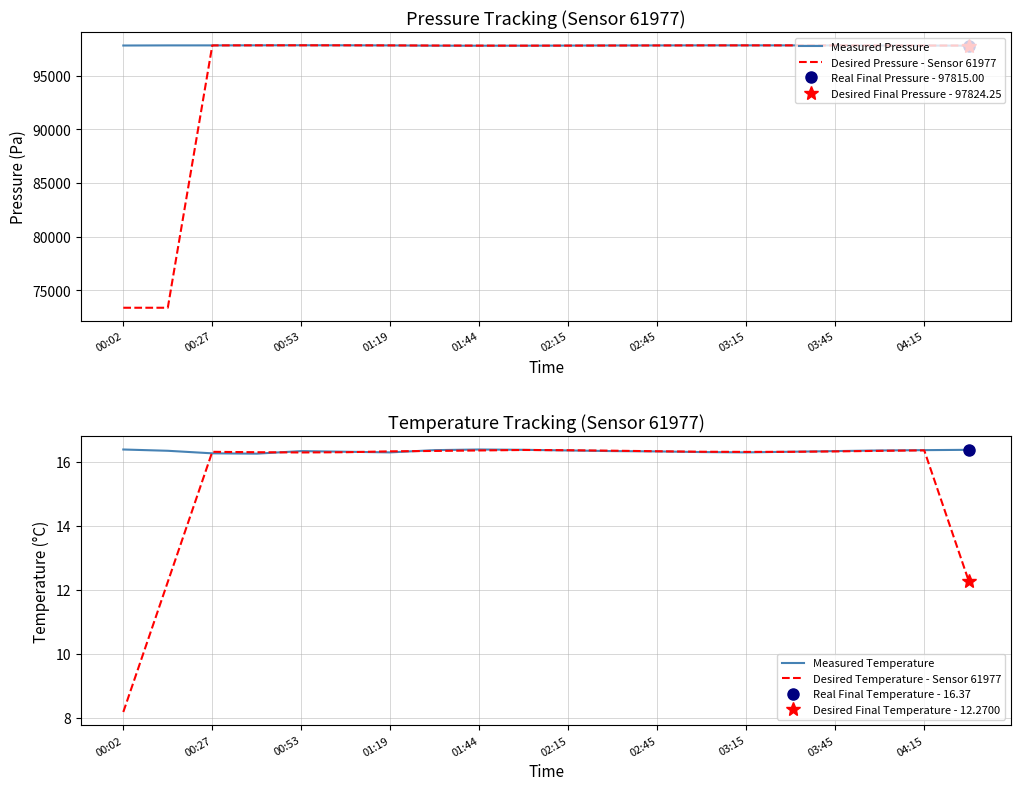

What is the lowest value of the Desired Pressure - Sensor 61977 series?

73375.3